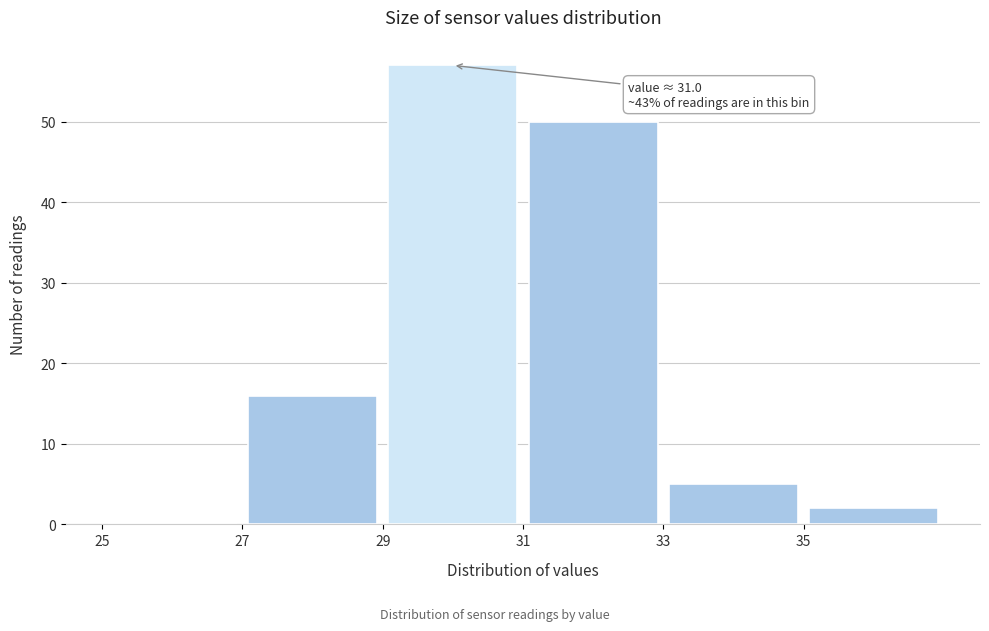

Which range on the x-axis has the tallest bar?

29 to 31